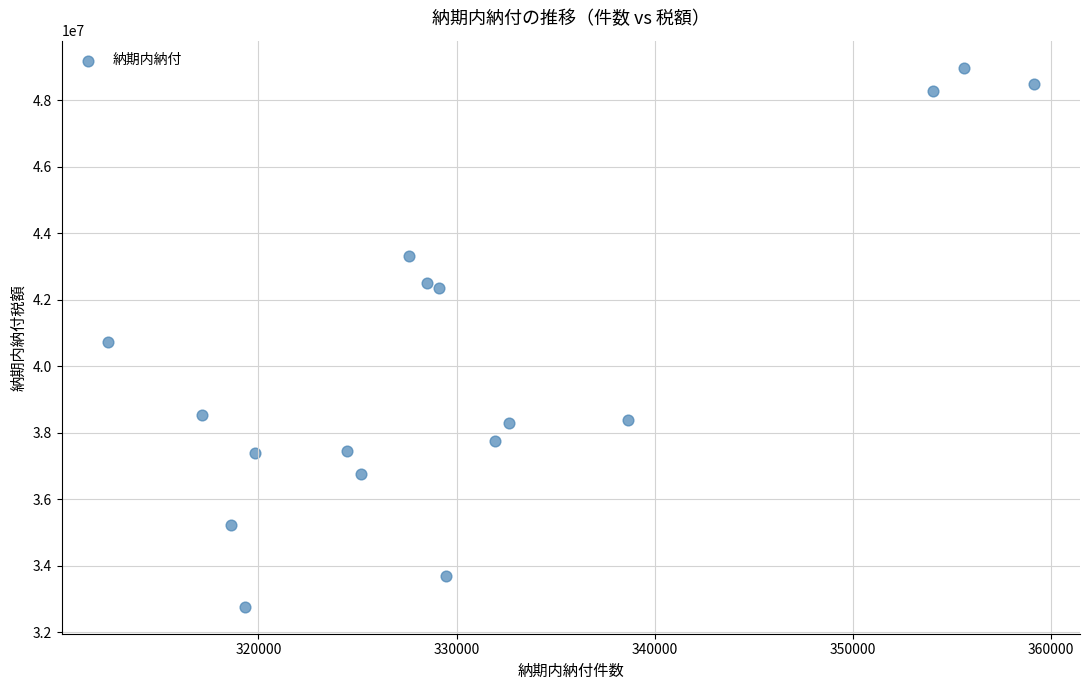

What is the range of Y values (max minus min)?

16224737